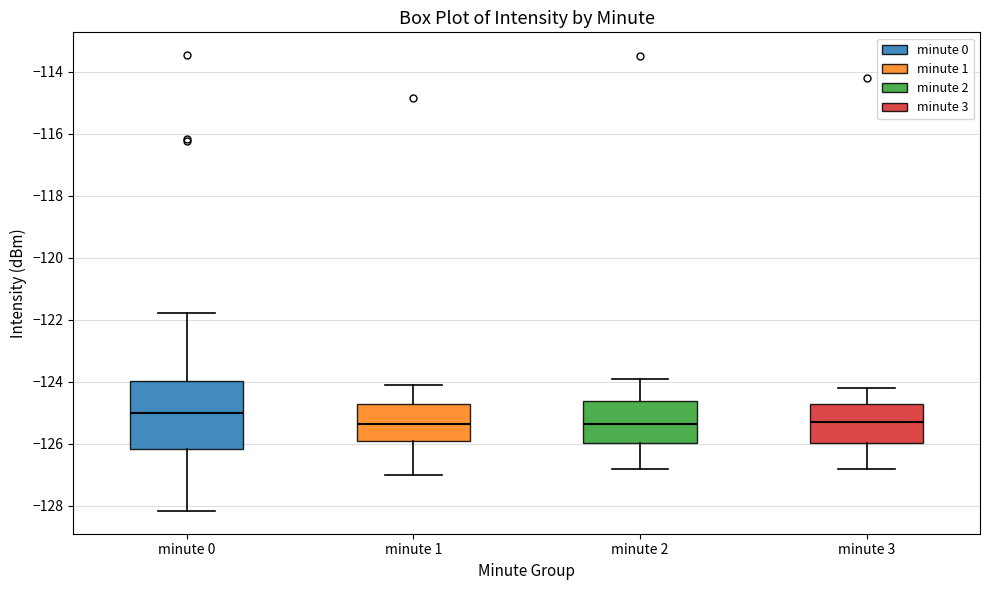

Where is the upper edge of the box for minute 2 on the y-axis? The values are not printed on the chart, so give them approximately, as read against the axis.

-124.6